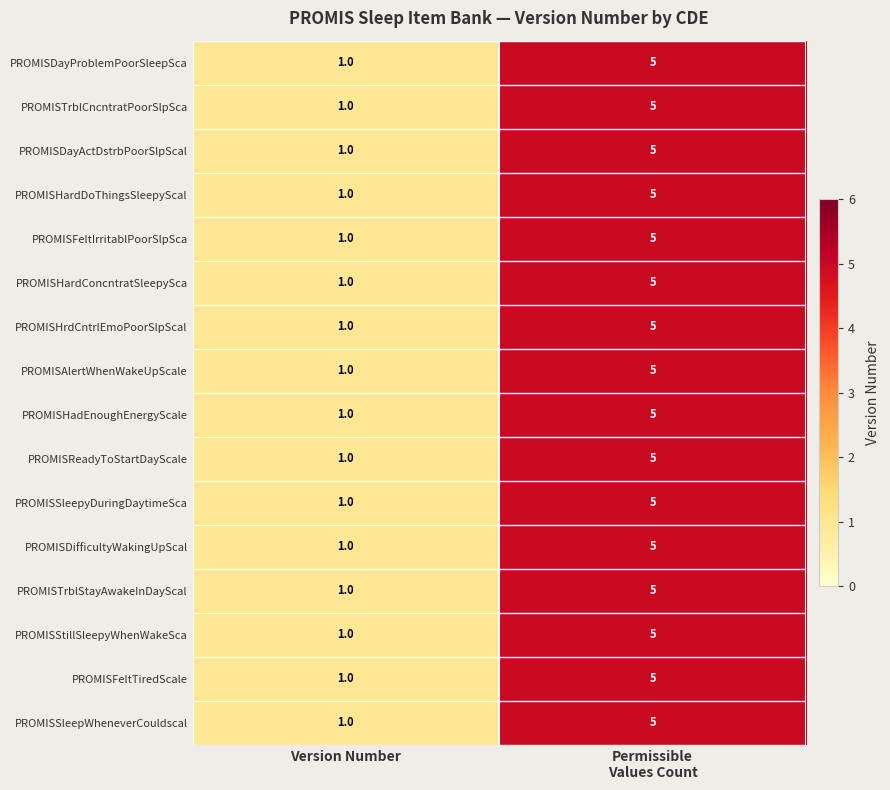

How many data points does each series have?

2